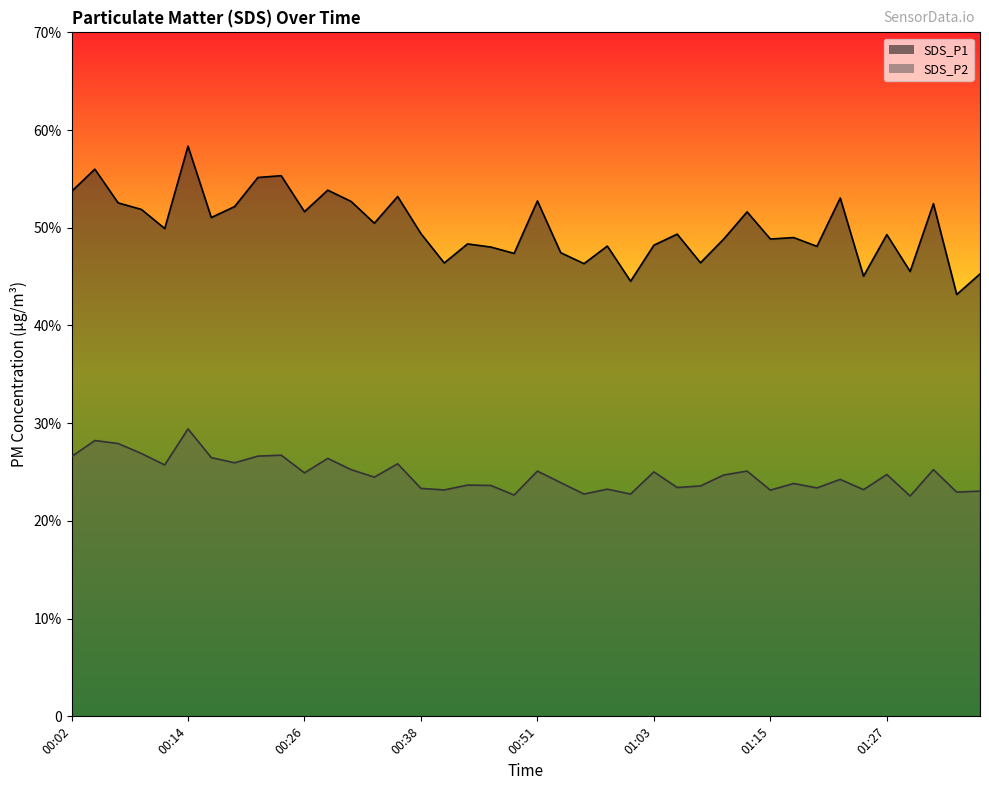

What is the sum of all SDS_P1 values?

2001.0